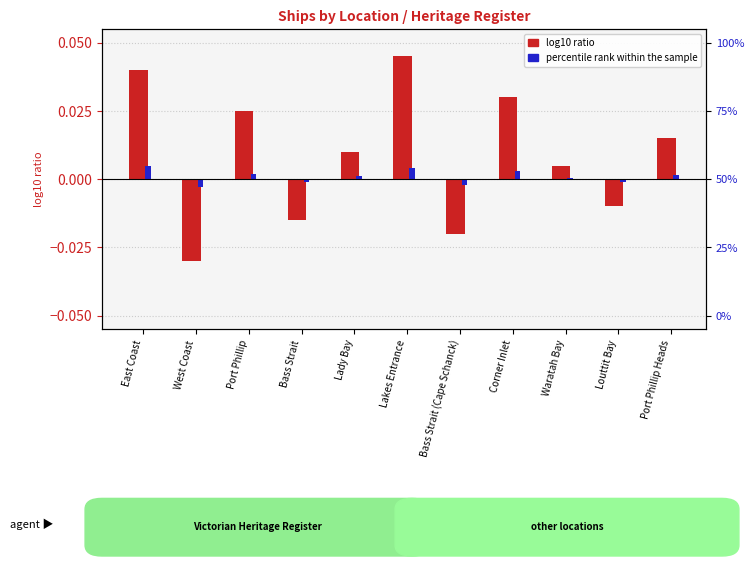

Reading left to right, what are all the values shown in this chart?

log10 ratio: East Coast=0.0	West Coast=-0.0	Port Phillip=0.0	Bass Strait=-0.0	Lady Bay=0.0	Lakes Entrance=0.0	Bass Strait (Cape Schanck)=-0.0	Corner Inlet=0.0	Waratah Bay=0.0	Louttit Bay=-0.0	Port Phillip Heads=0.0
percentile rank: East Coast=0.0	West Coast=-0.0	Port Phillip=0.0	Bass Strait=-0.0	Lady Bay=0.0	Lakes Entrance=0.0	Bass Strait (Cape Schanck)=-0.0	Corner Inlet=0.0	Waratah Bay=0.0	Louttit Bay=-0.0	Port Phillip Heads=0.0